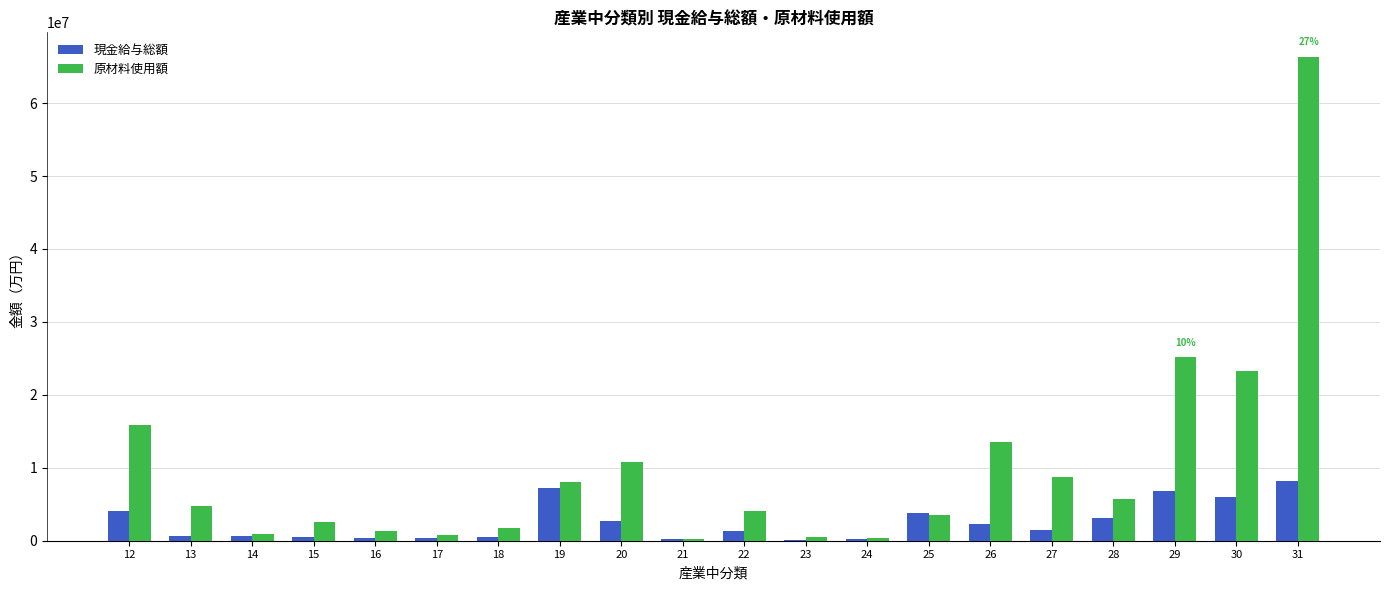

How many categories are shown in the chart?

20